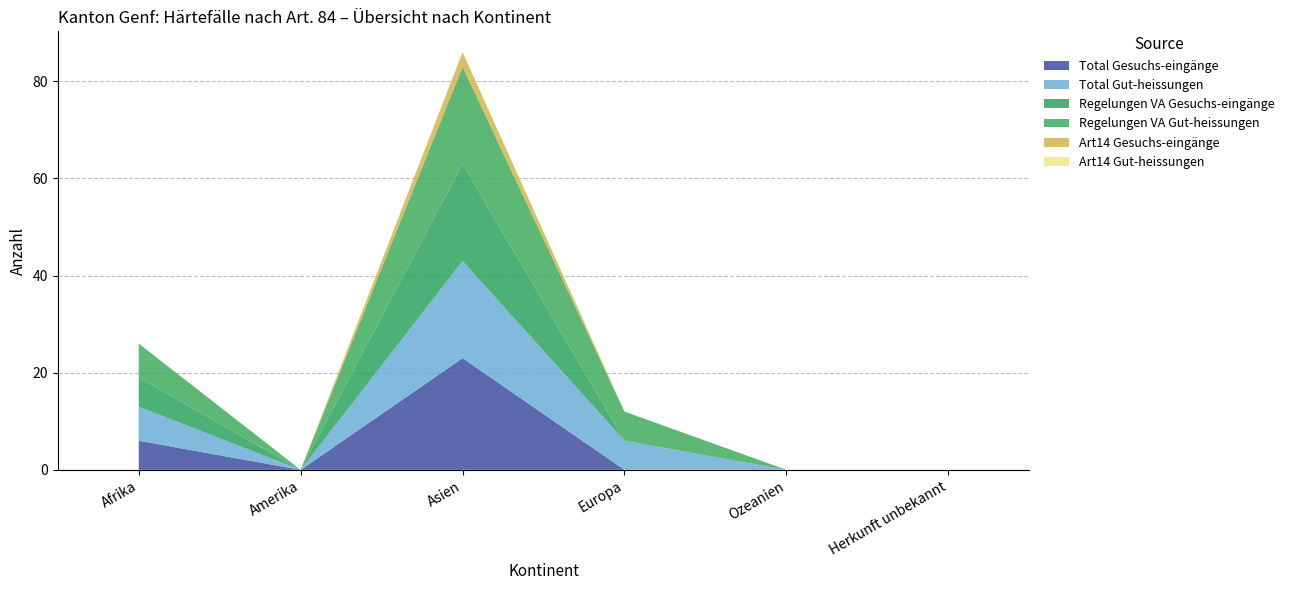

Reading right to left, list all the values displayed in this chart.

Total Gesuchs-eingänge: 0	0	0	23	0	6
Total Gut-heissungen: 0	0	6	20	0	7
Regelungen VA Gesuchs-eingänge: 0	0	0	20	0	6
Regelungen VA Gut-heissungen: 0	0	6	20	0	7
Art14 Gesuchs-eingänge: 0	0	0	3	0	0
Art14 Gut-heissungen: 0	0	0	0	0	0